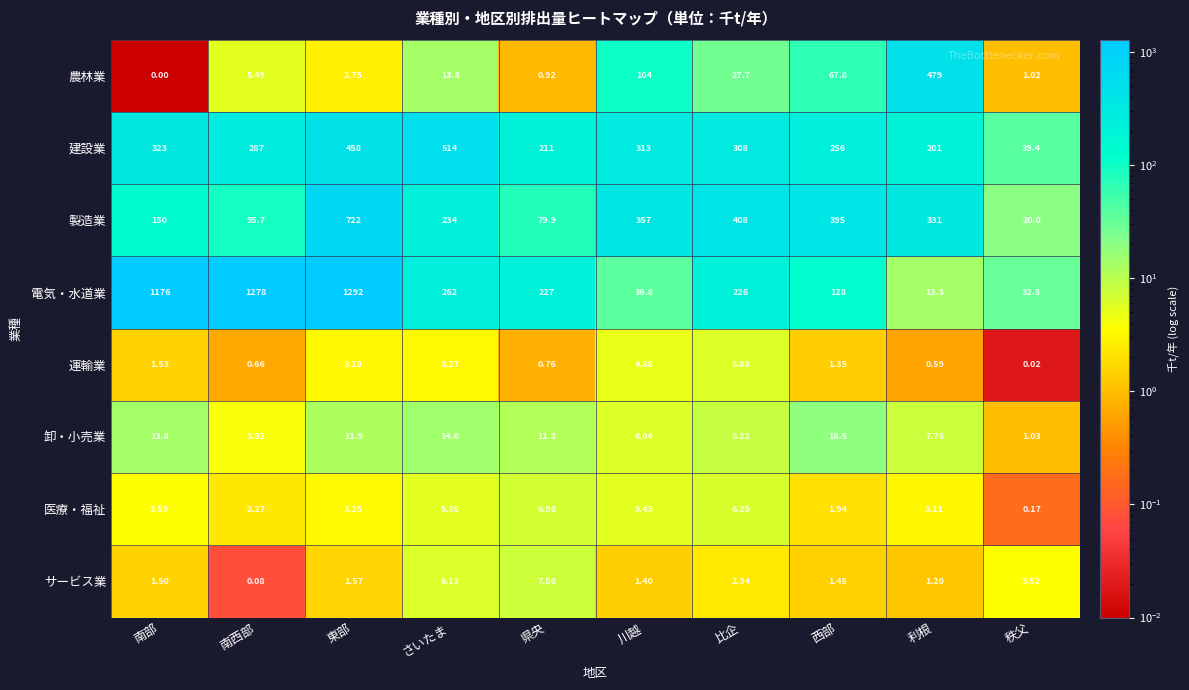

At which label is 電気・水道業 closest to 652?

さいたま